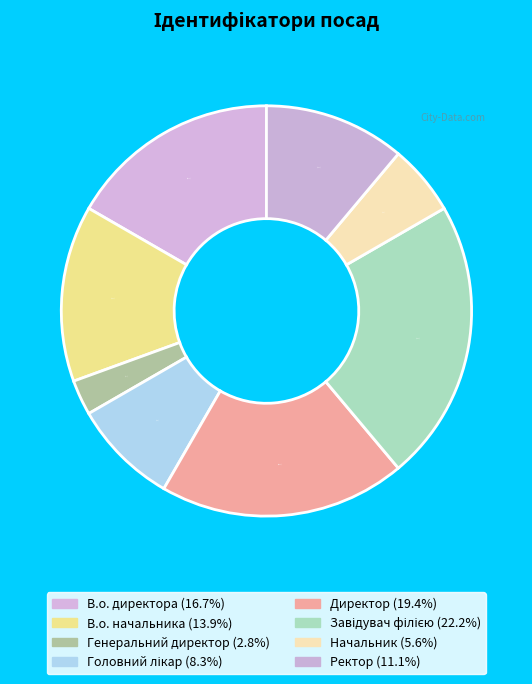

Which category has the smallest portion of the pie?

Генеральний директор